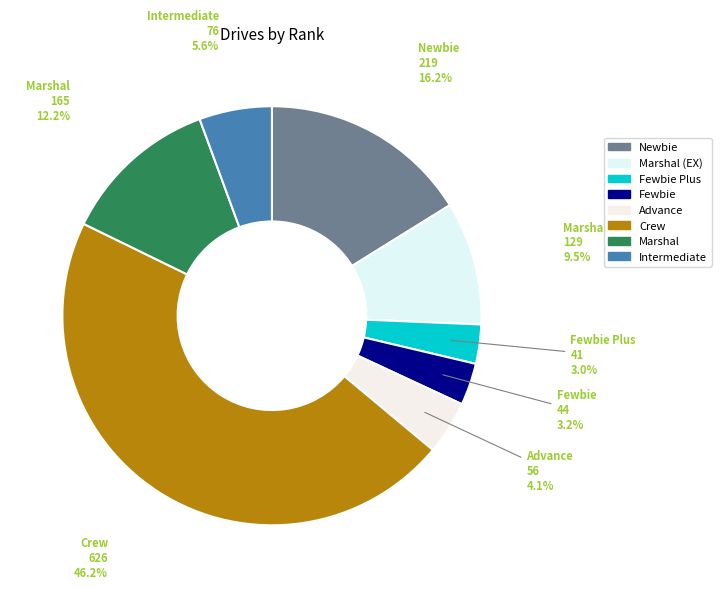

To the nearest percent, what is the combined percentage of Intermediate and Fewbie Plus?

9%